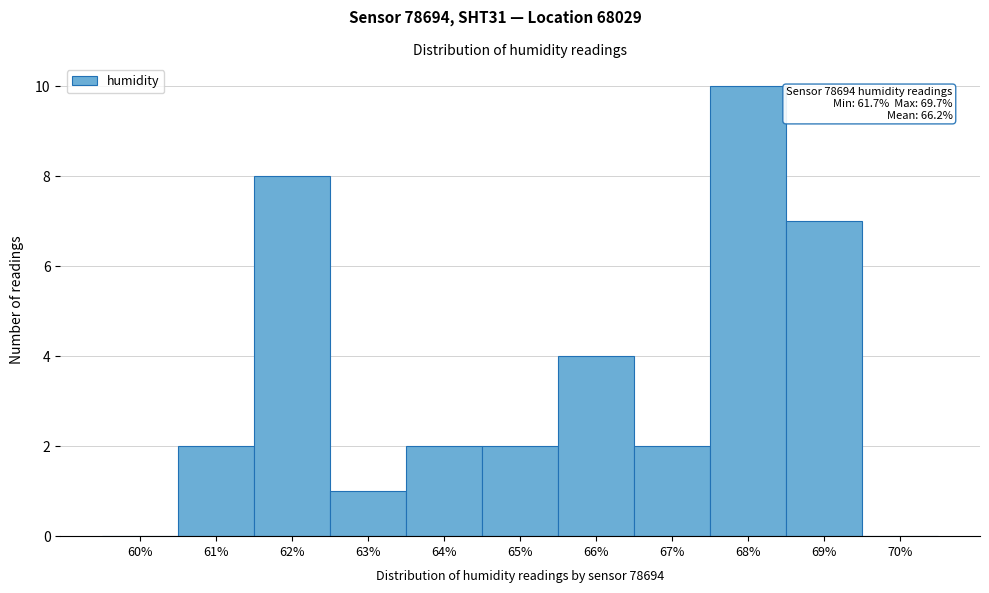

Reading left to right, what are all the values shown in this chart?

60%=0	61%=2	62%=8	63%=1	64%=2	65%=2	66%=4	67%=2	68%=10	69%=7	70%=0